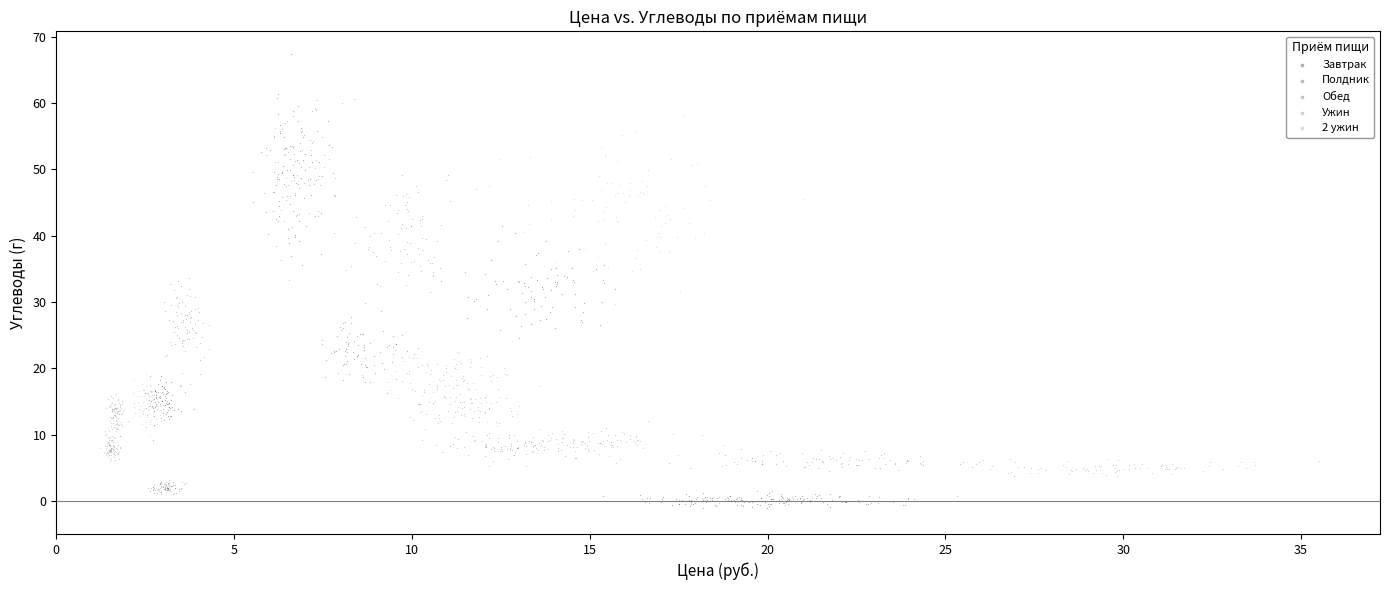

Which series reaches the maximum Y coordinate?

Завтрак